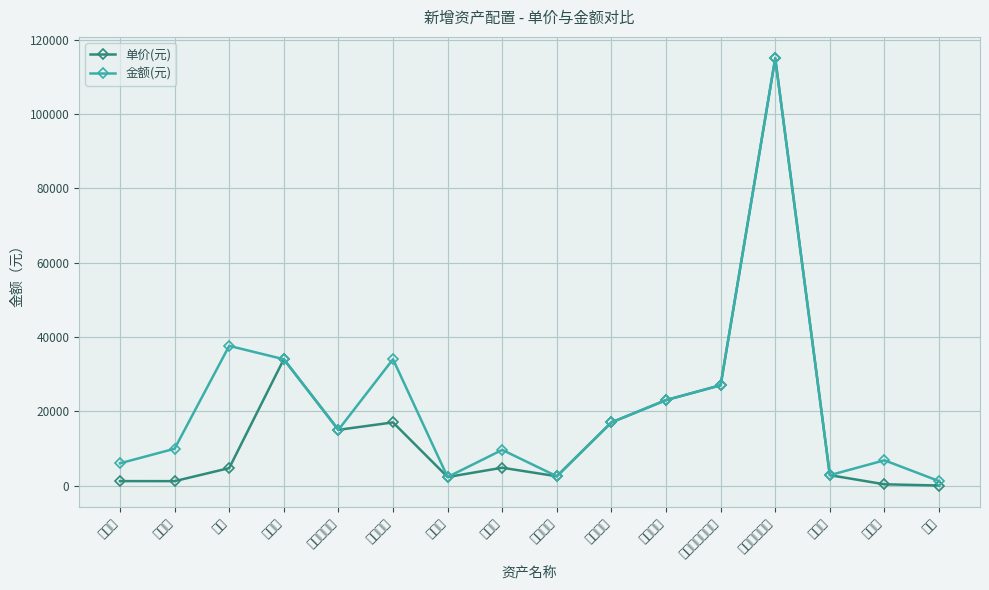

True or false: 金额(元) has more than 0 points higher than both neighbors.

True